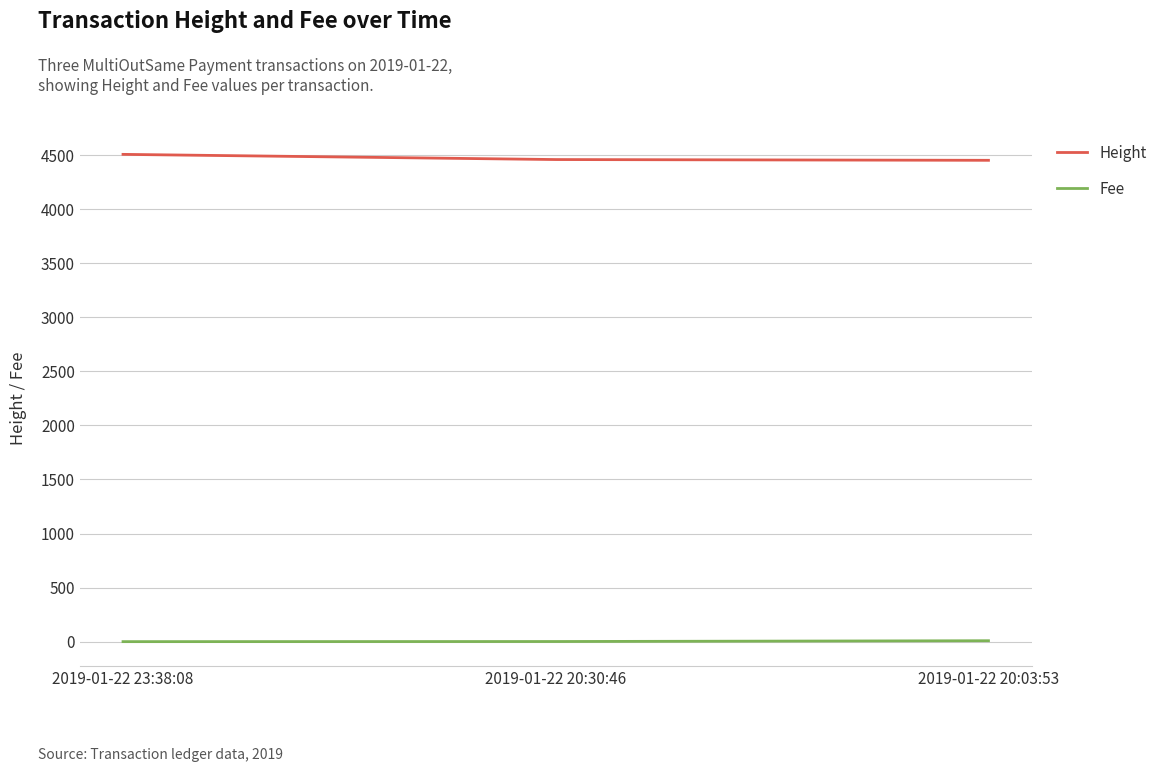

At which label does Height first exceed 4459?

2019-01-22 23:38:08